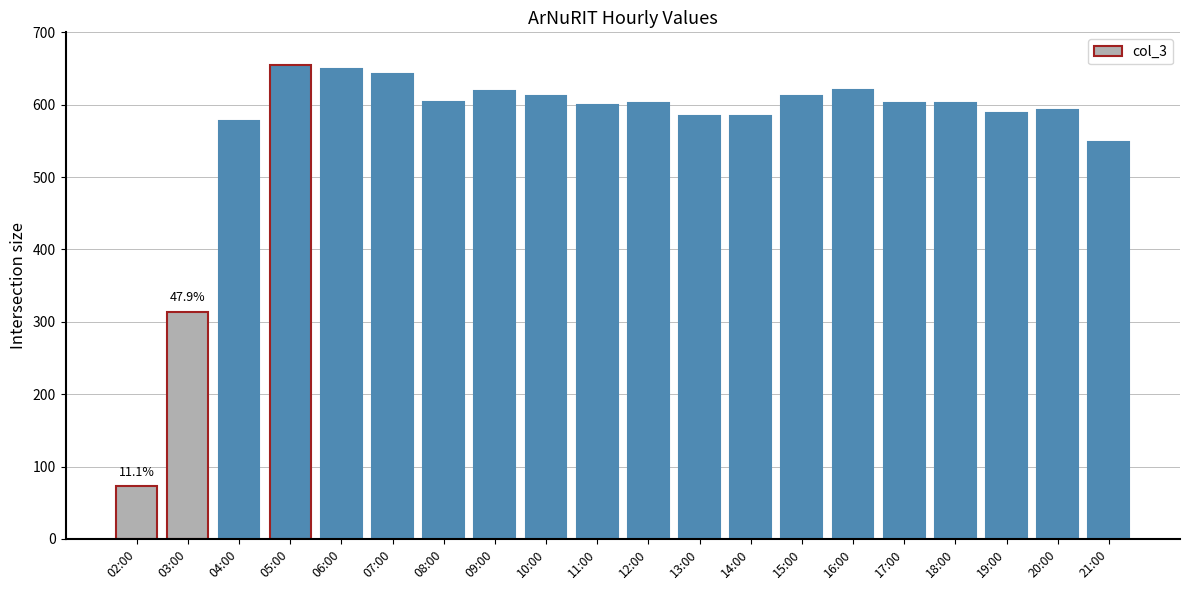

What is the average value?

564